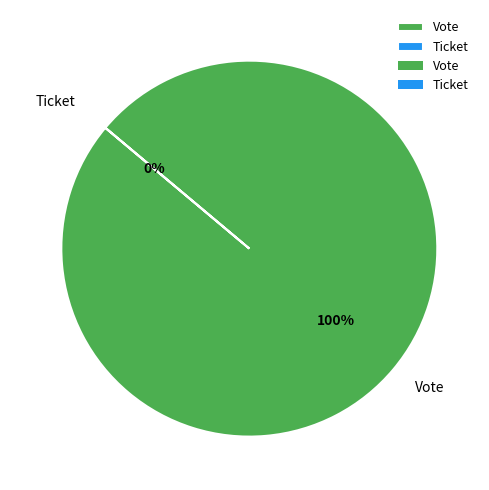

What is the majority slice?

Vote